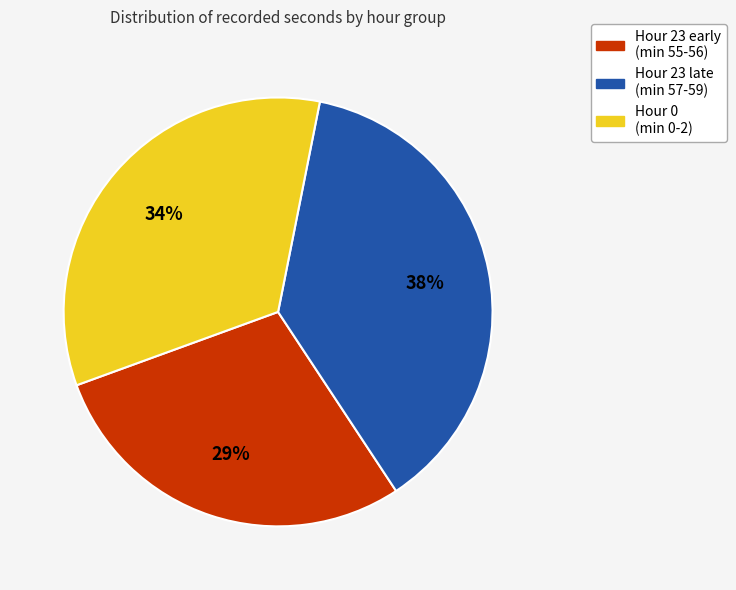

Which category has the smallest portion of the pie?

Hour 23 early (min 55-56)